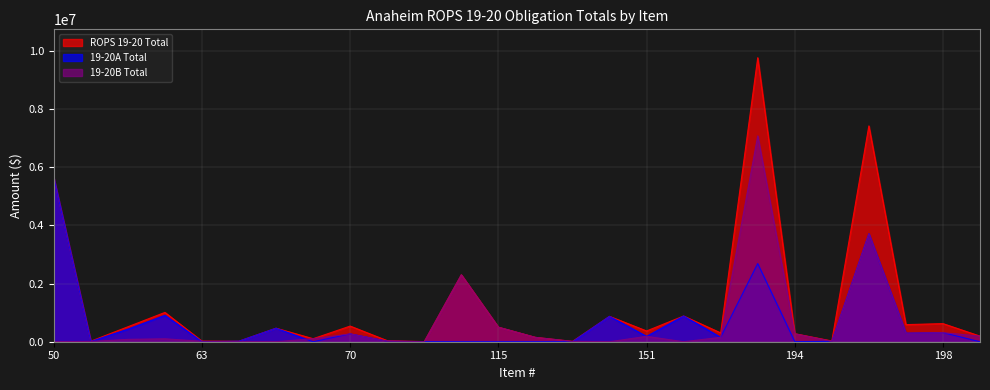

What is the total value across all series at 150?

1744896